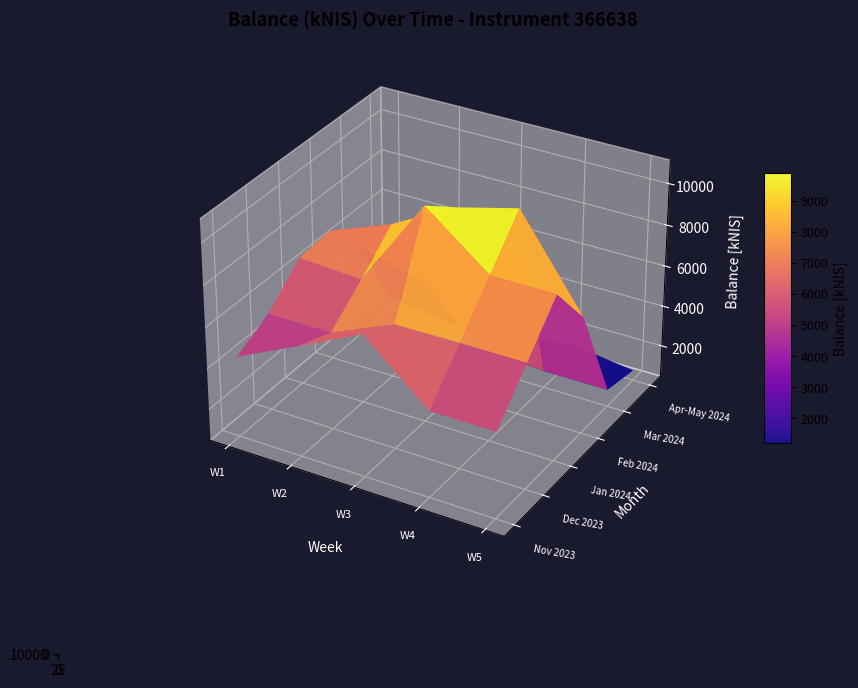

True or false: there are more than 0 points higher than both neighbors.

True